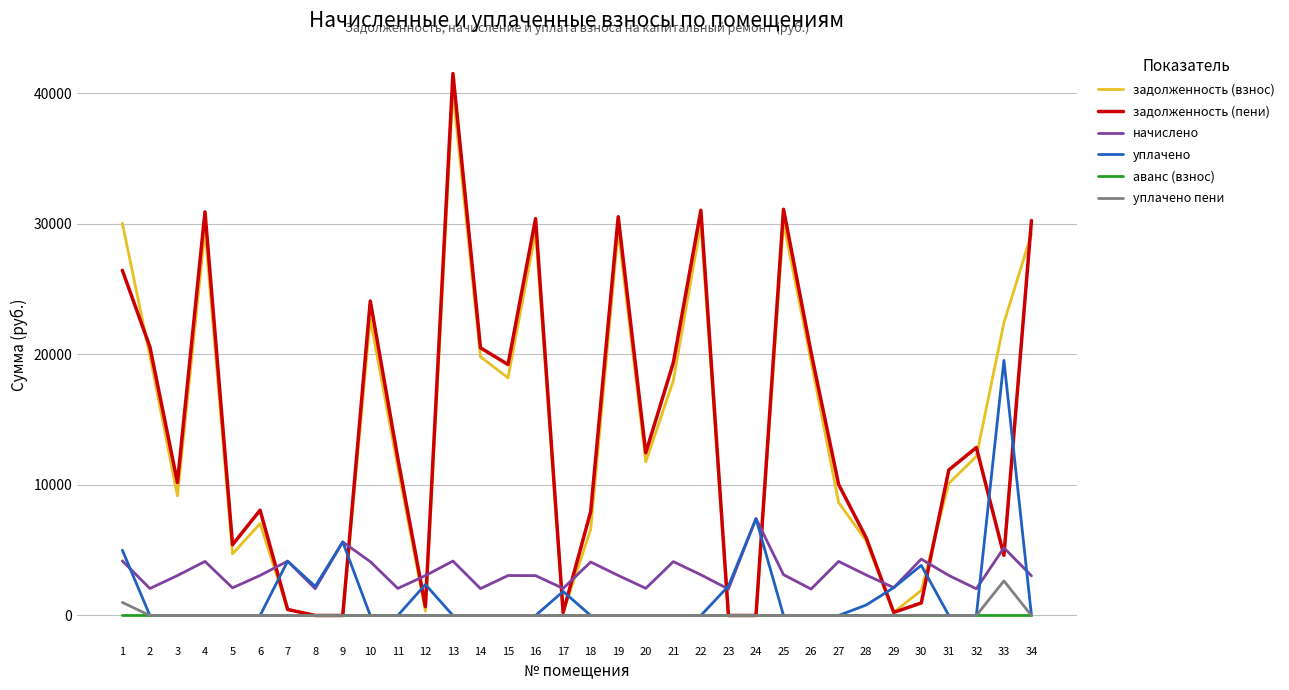

The задолженность (пени) series shows 0.0 at 9. True or false?

True